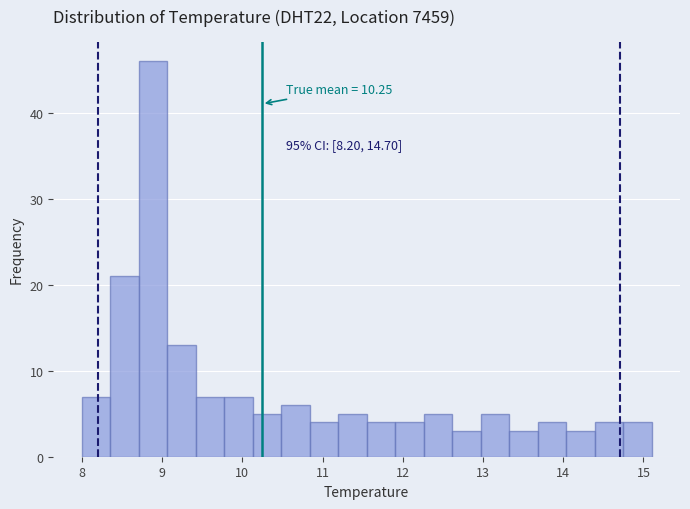

Read against the x-axis, roughly where is the centre of the tallest bar?

8.9